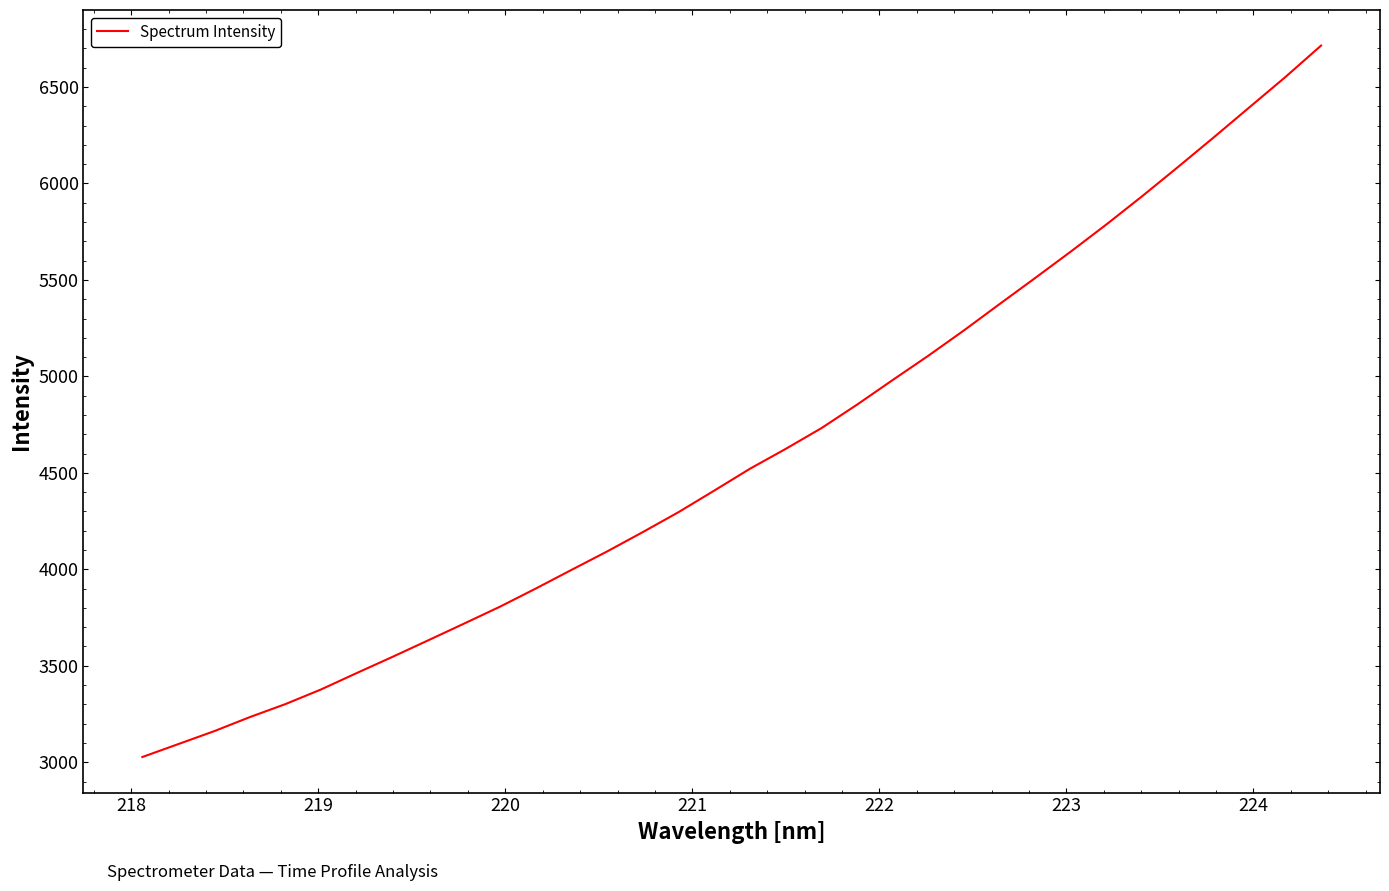

What is the maximum value shown in the chart?

6714.8